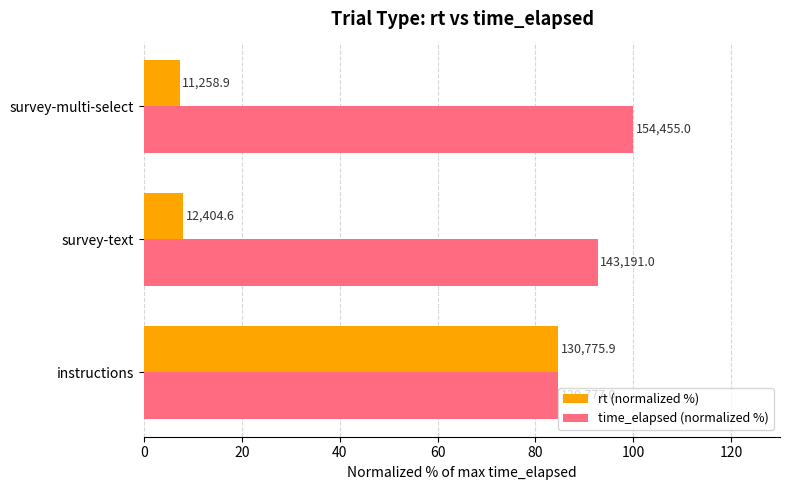

Reading right to left, list all the values displayed in this chart.

rt (normalized %): 7.3	8.0	84.7
time_elapsed (normalized %): 100.0	92.7	84.7